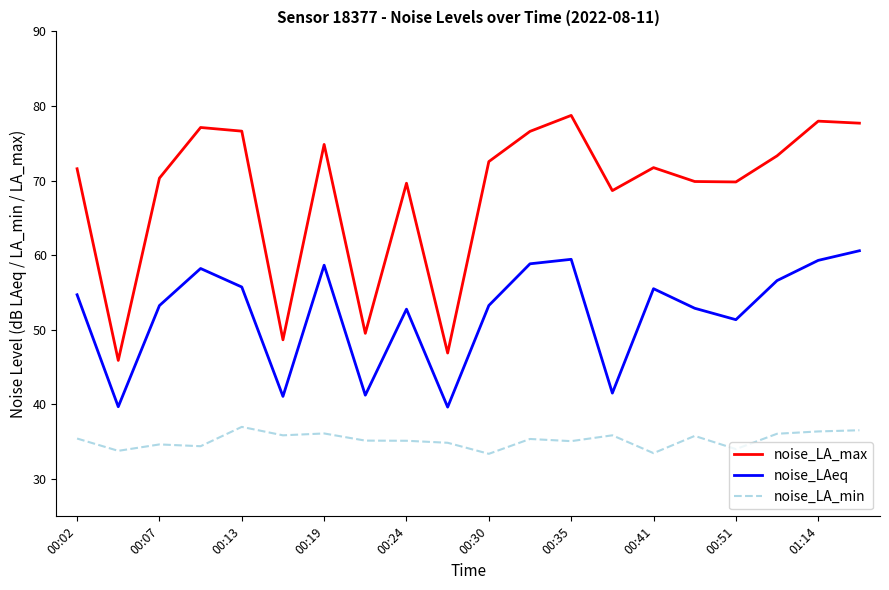

What is the maximum value shown in the chart?

78.7